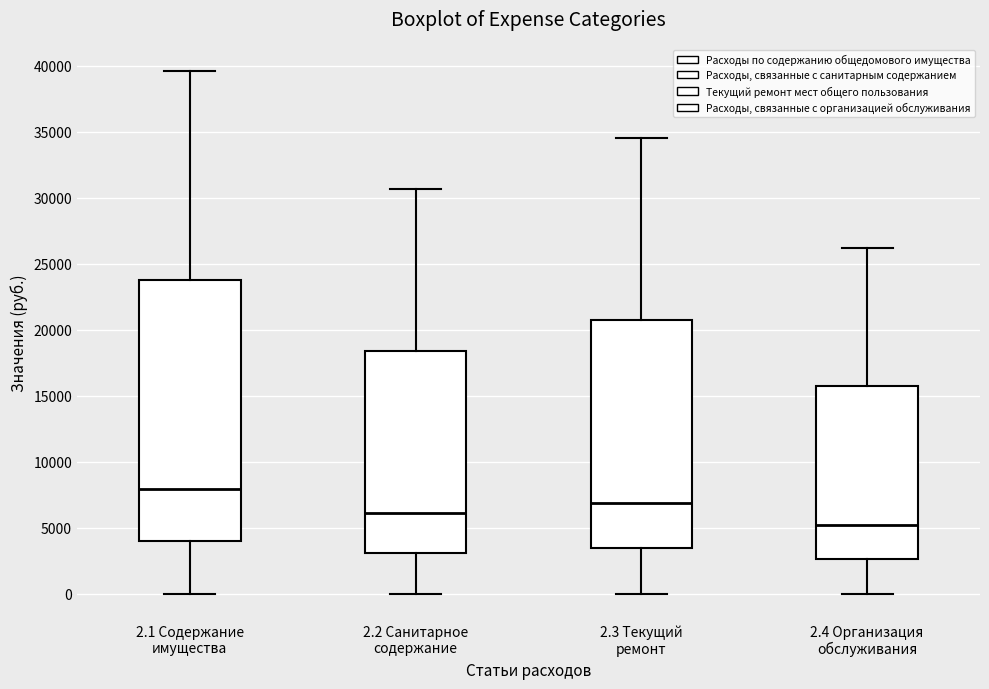

Comparing the boxes themselves (not the whiskers), which one is the tallest?

2.1 Содержание имущества